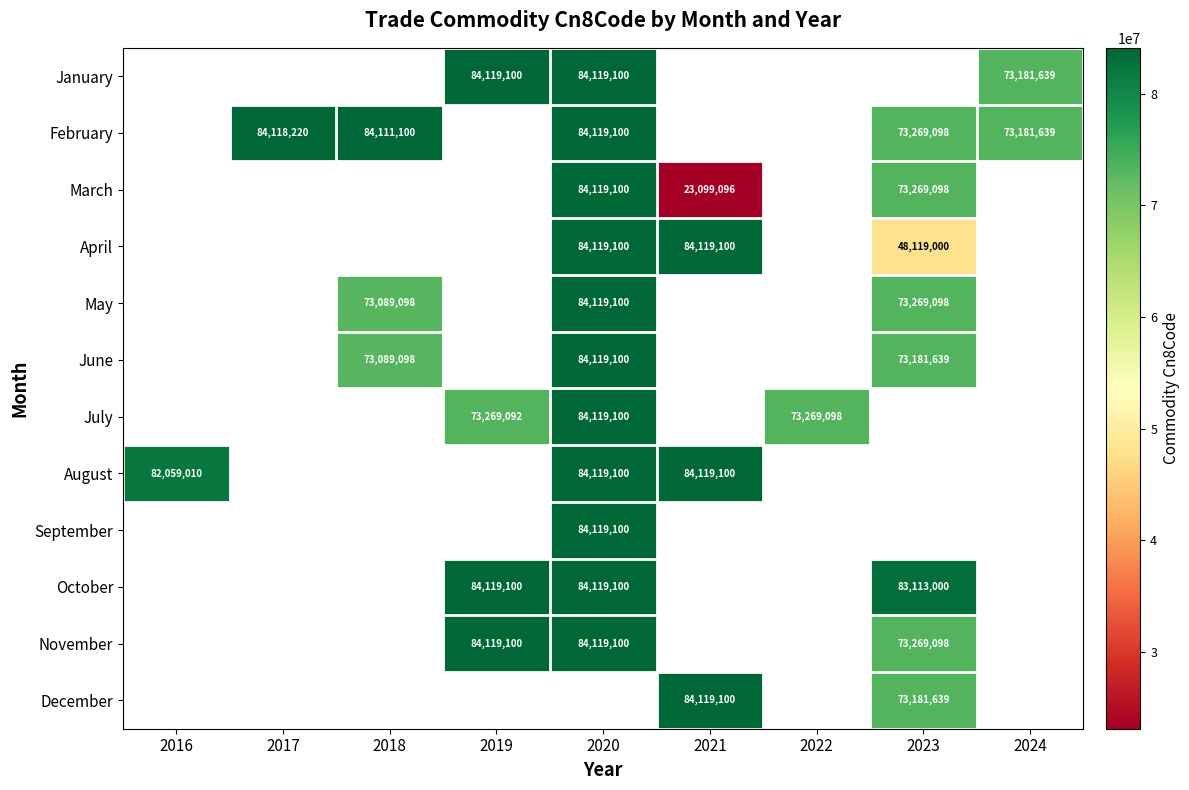

The value of July at 2022 is 122044580. True or false?

False